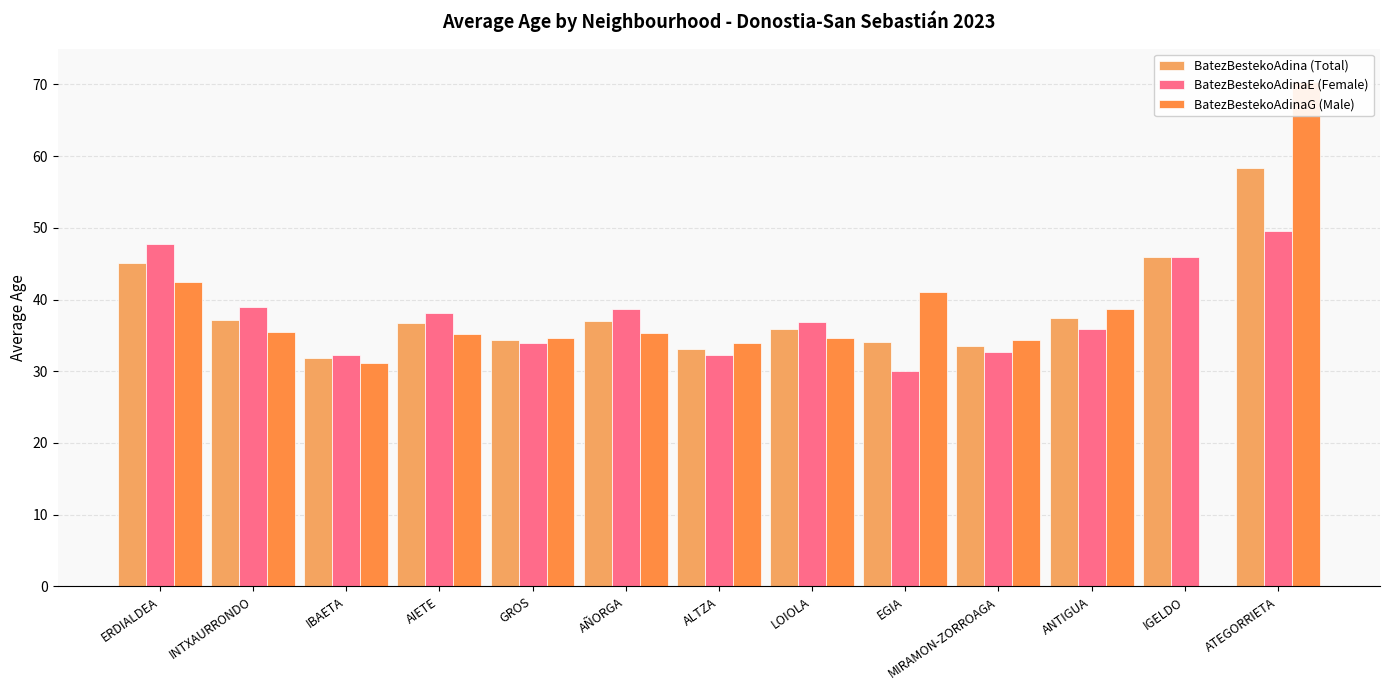

Are the bars grouped side by side (vs. stacked)?

Yes